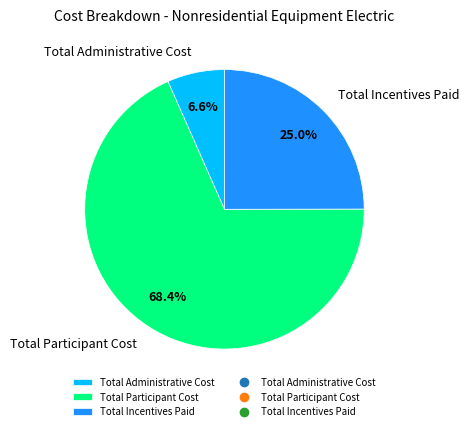

Which category has the biggest portion of the pie?

Total Participant Cost